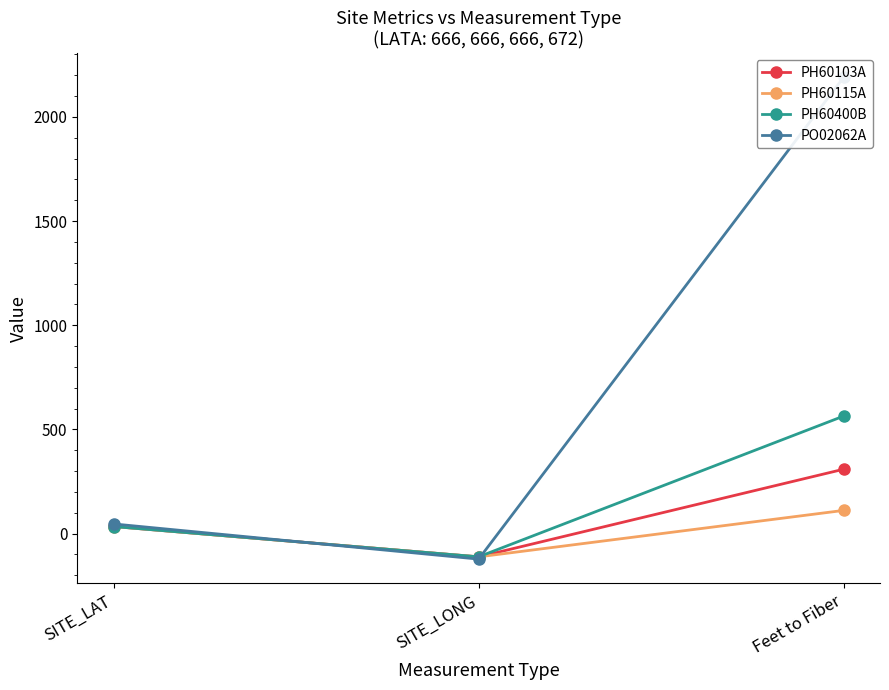

Reading left to right, list all the values displayed in this chart.

PH60103A: SITE_LAT=33.7	SITE_LONG=-112.1	Feet to Fiber=308.5
PH60115A: SITE_LAT=33.5	SITE_LONG=-112.1	Feet to Fiber=110.8
PH60400B: SITE_LAT=33.4	SITE_LONG=-111.8	Feet to Fiber=563.6
PO02062A: SITE_LAT=45.9	SITE_LONG=-122.9	Feet to Fiber=2189.5